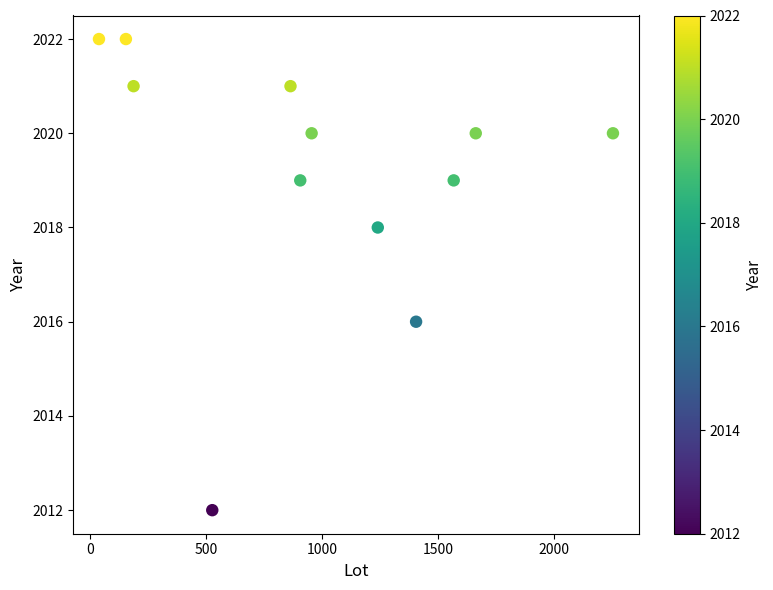

What is the average Y value?

2019